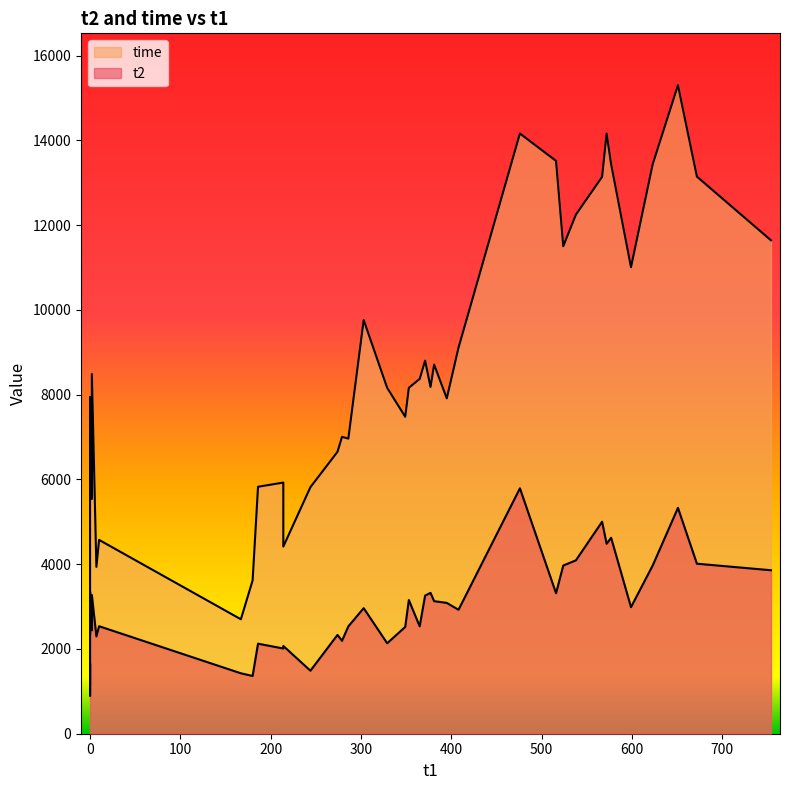

What are all the series names shown in the legend?

t2, time